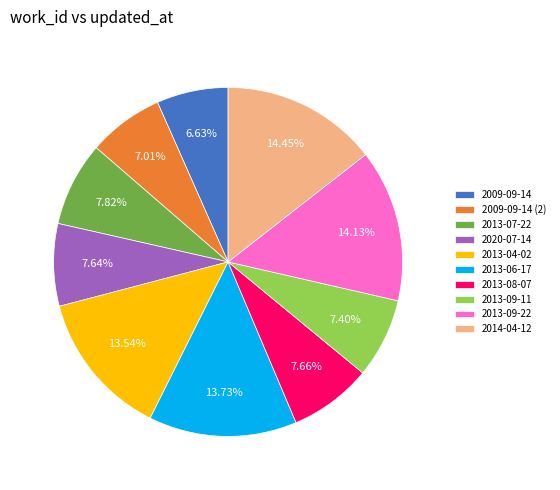

What percentage is the 2009-09-14 slice, to the nearest percent?

7%